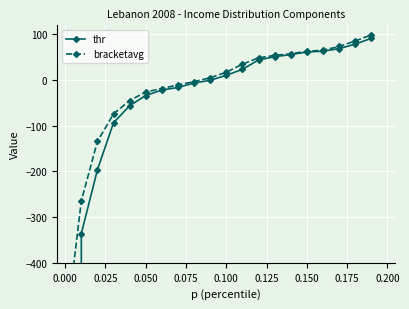

What is the approximate value of thr at 0.000?

-336.1